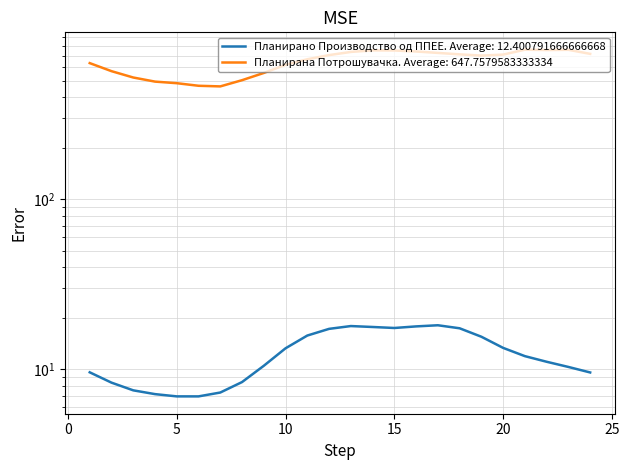

True or false: Планирана Потрошувачка has a value of 758.3 at 22.

True